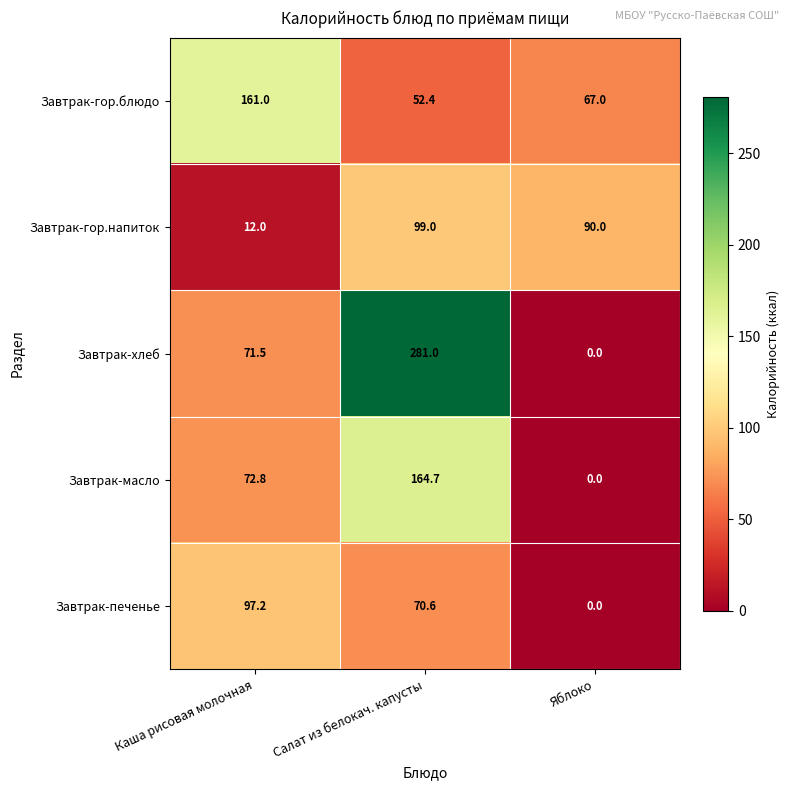

What is the approximate value of Завтрак-гор.напиток at Яблоко?

90.0